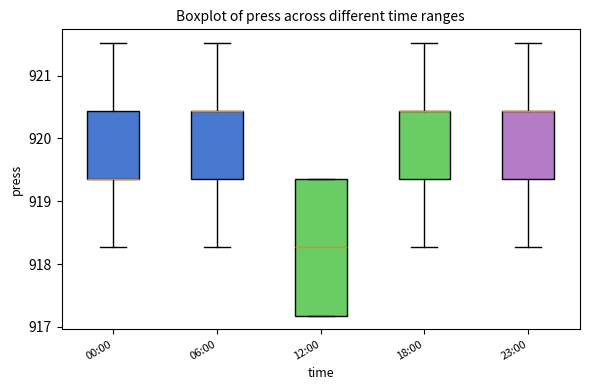

Which box is the tallest, from its lower edge to its upper edge?

12:00